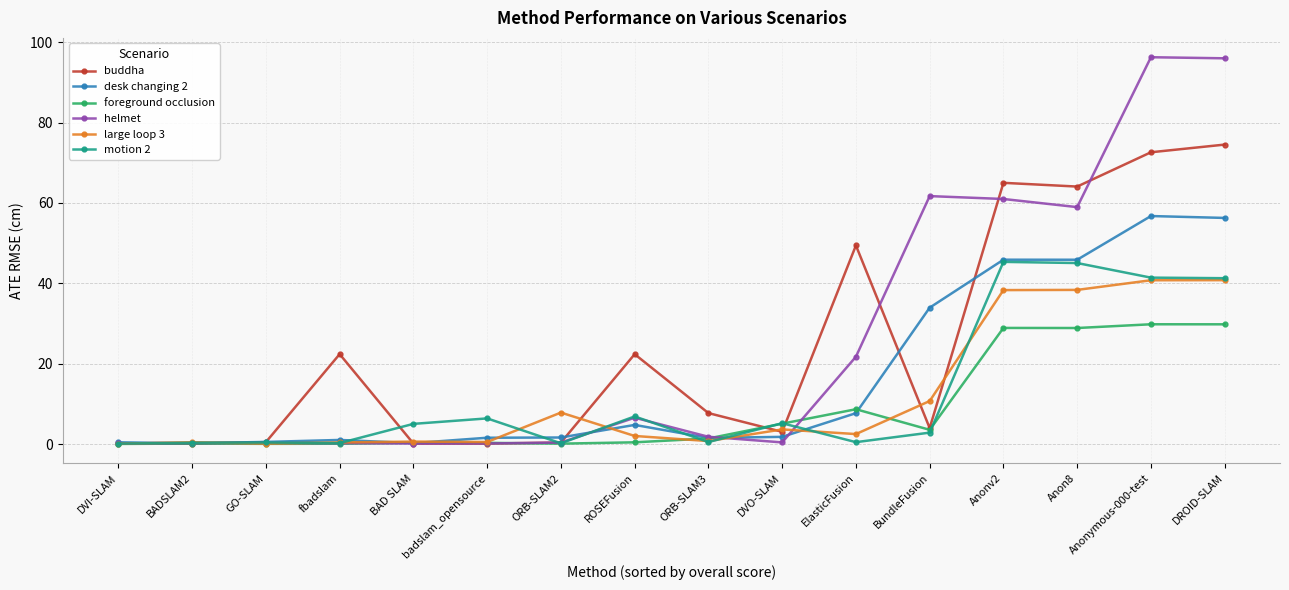

The motion 2 series shows 16.1 at Anonymous-000-test. True or false?

False